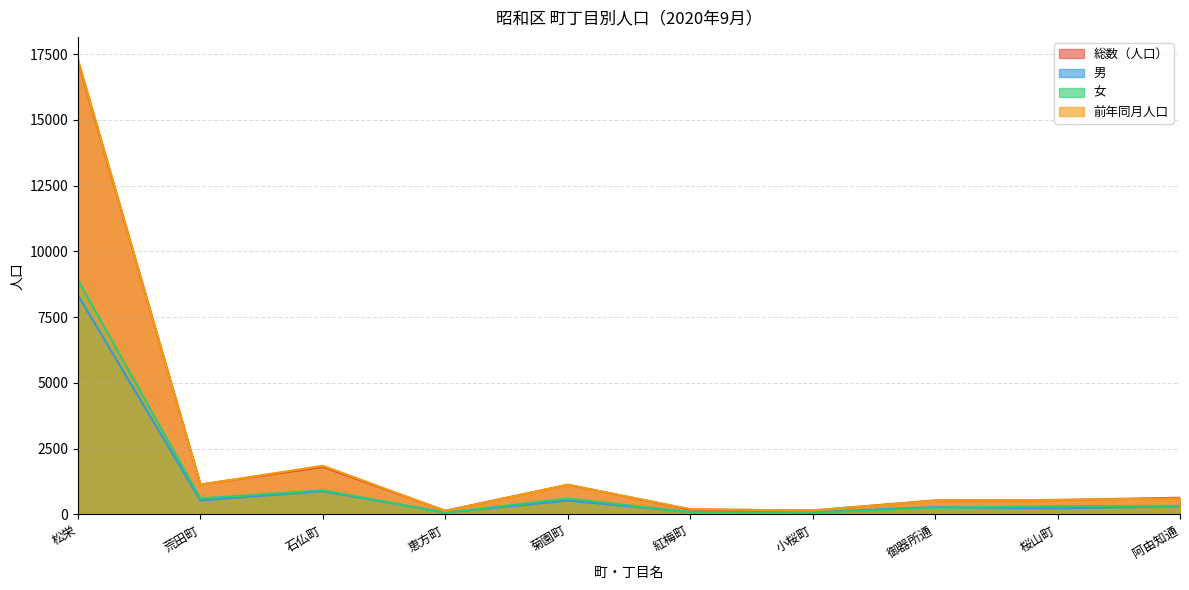

What are all the series names shown in the legend?

総数（人口）, 男, 女, 前年同月人口